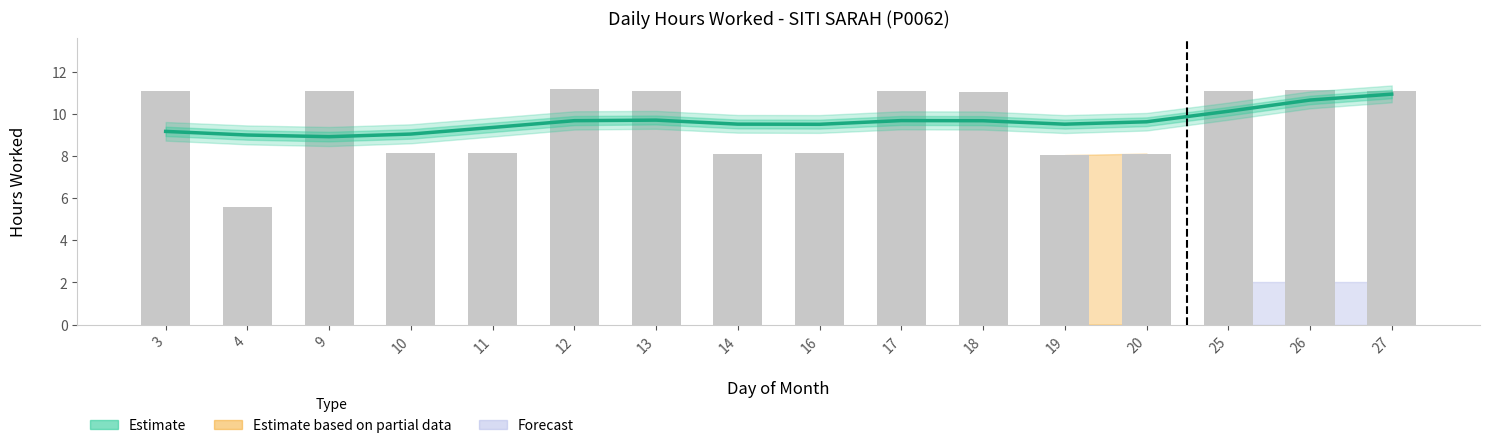

Reading left to right, extract all data points from this chart.

Estimate: 9.2	9.0	8.9	9.0	9.4	9.7	9.7	9.5	9.5	9.7	9.7	9.5	9.6	10.1	10.7	10.9
Daily hours: 11.1	5.6	11.1	8.1	8.1	11.2	11.1	8.1	8.1	11.1	11.1	8.0	8.1	11.1	11.1	11.1